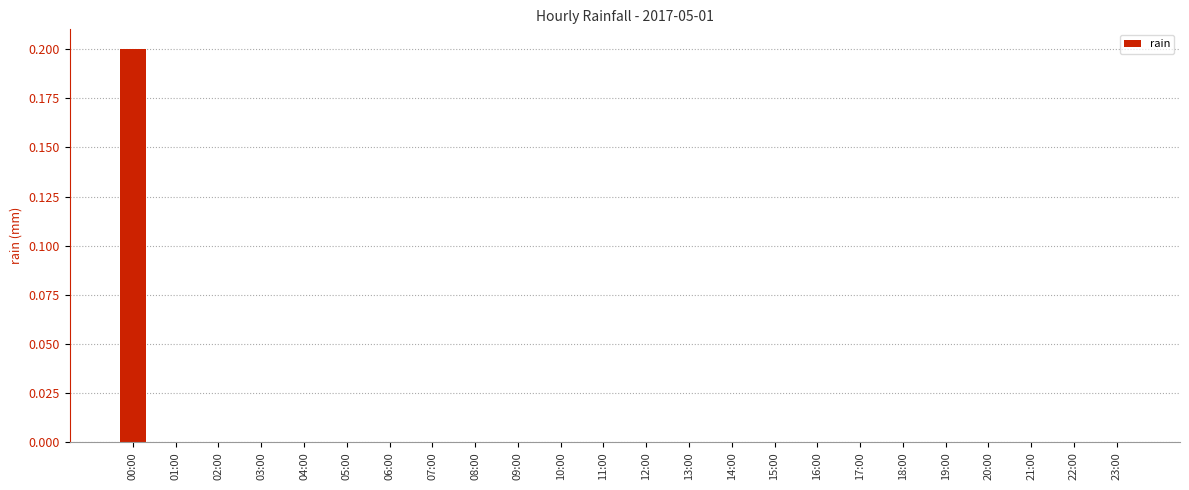

Are the bars horizontal?

No